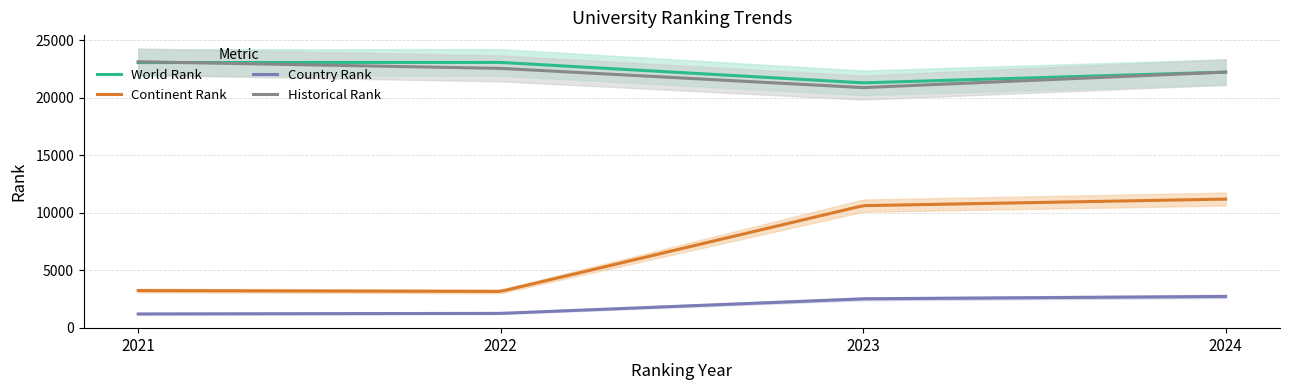

Which has a higher value, 2024 or 2023?

2024